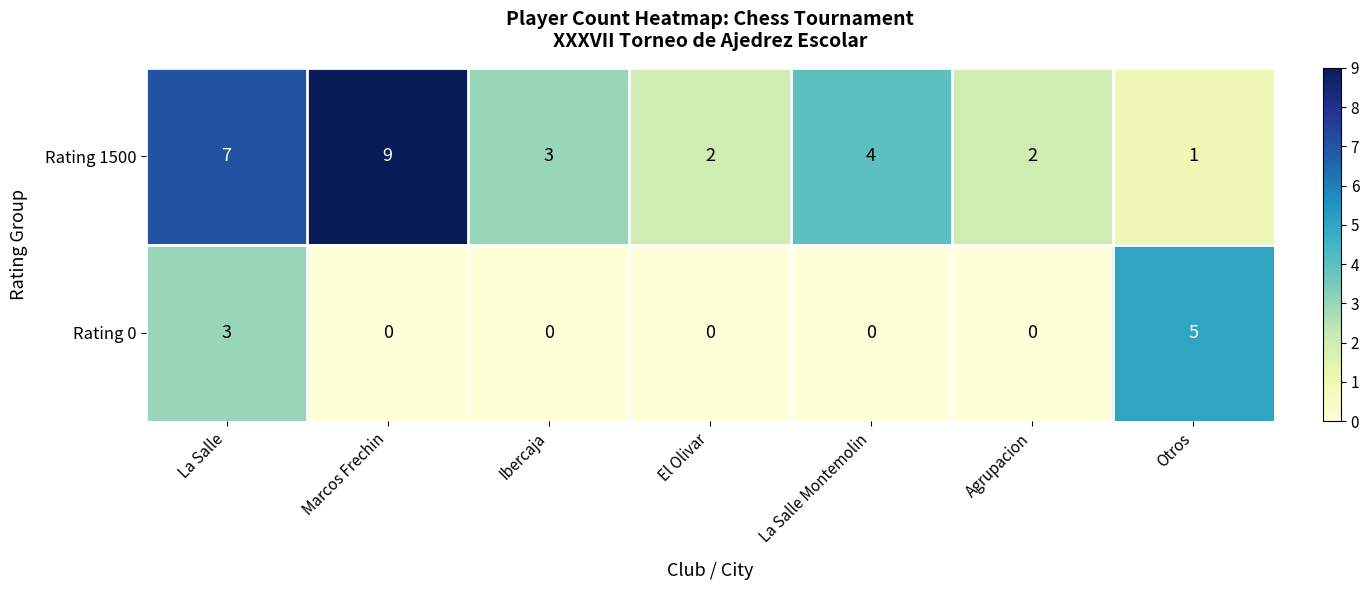

Which series has the widest spread of values?

Rating 1500